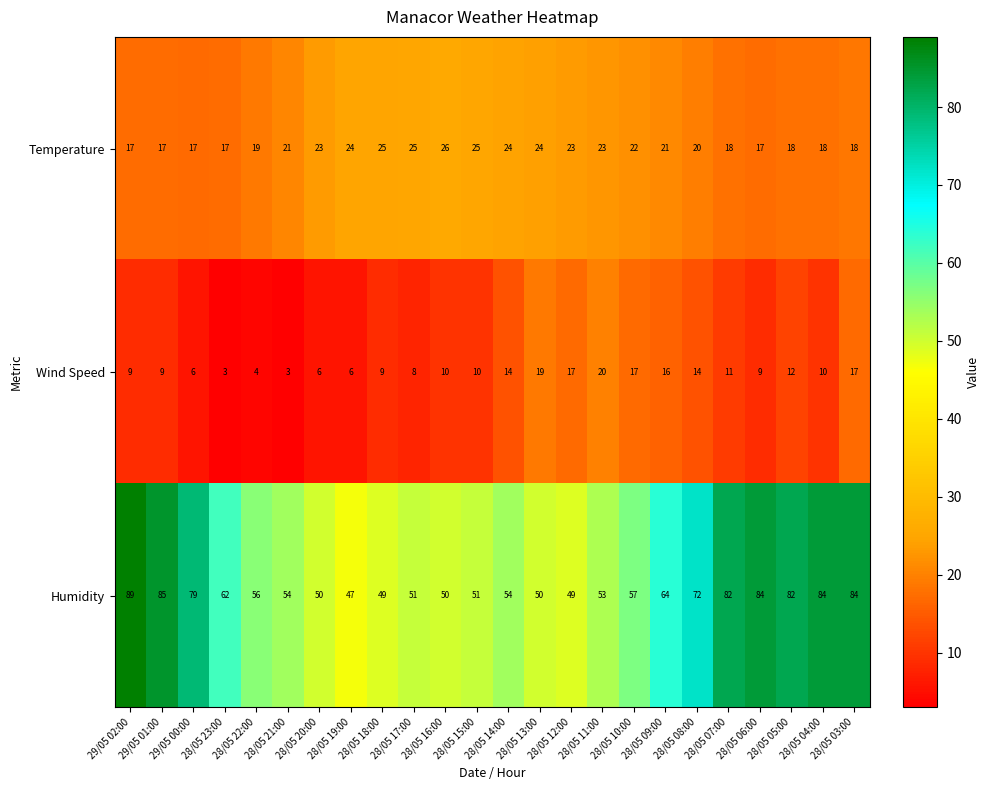

At which category is the sum across all series the highest?

28/05 03:00